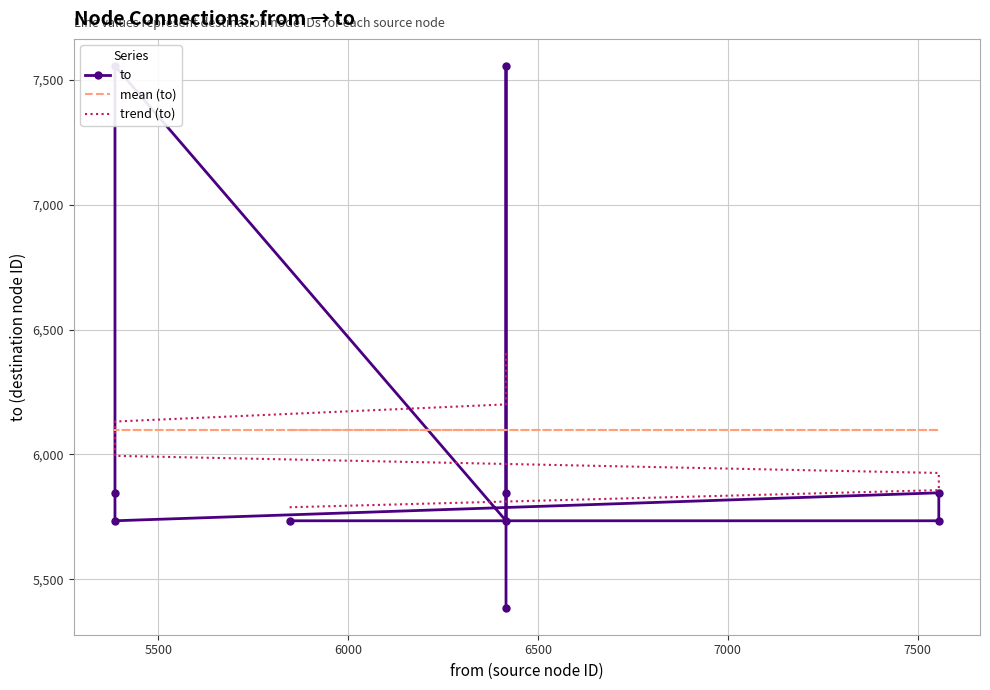

What is the smallest value displayed?

5386.0